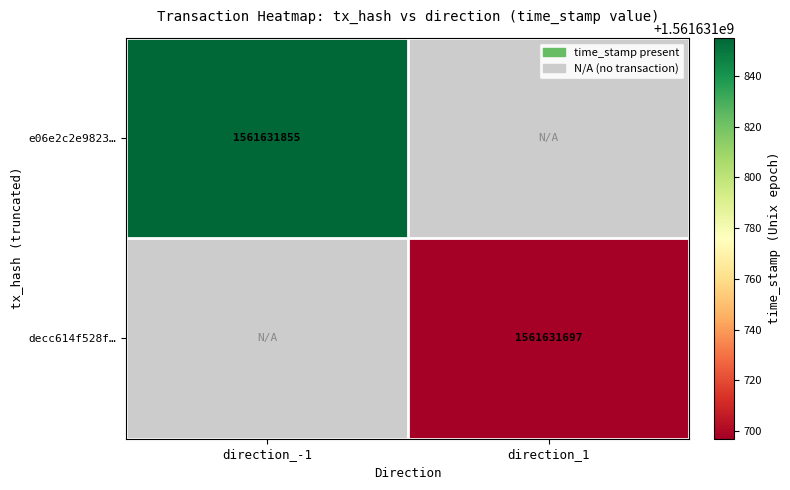

Rank the series by their average value, from lowest to highest.

decc614f528fecc84f61b315b9dea1ce4c348b5, e06e2c2e9823e2f2f8940b4b96a09f6170a2e6c